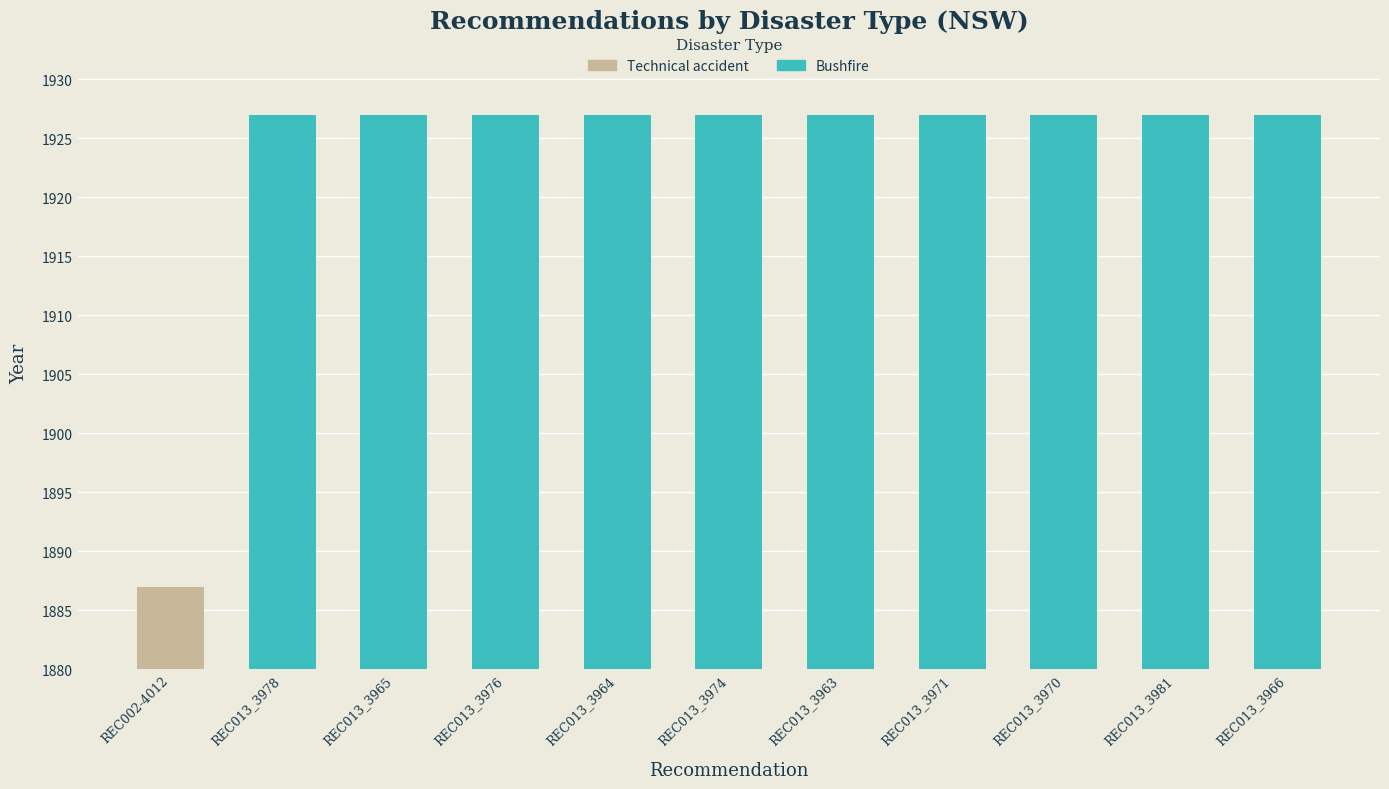

True or false: the data shows 1927 at REC013_3970.

True